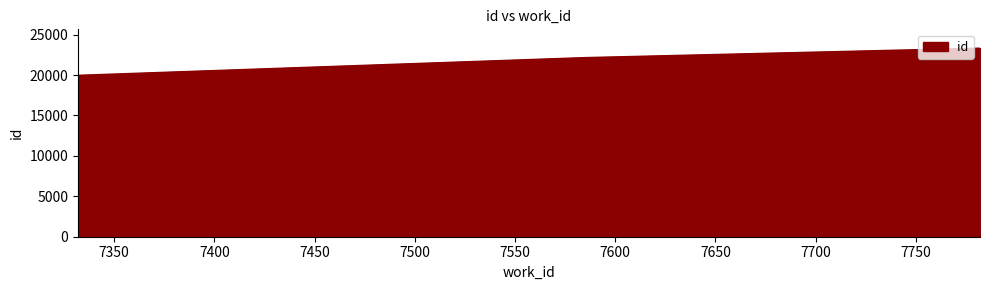

Count the values in the range 19970 to 23328.

3